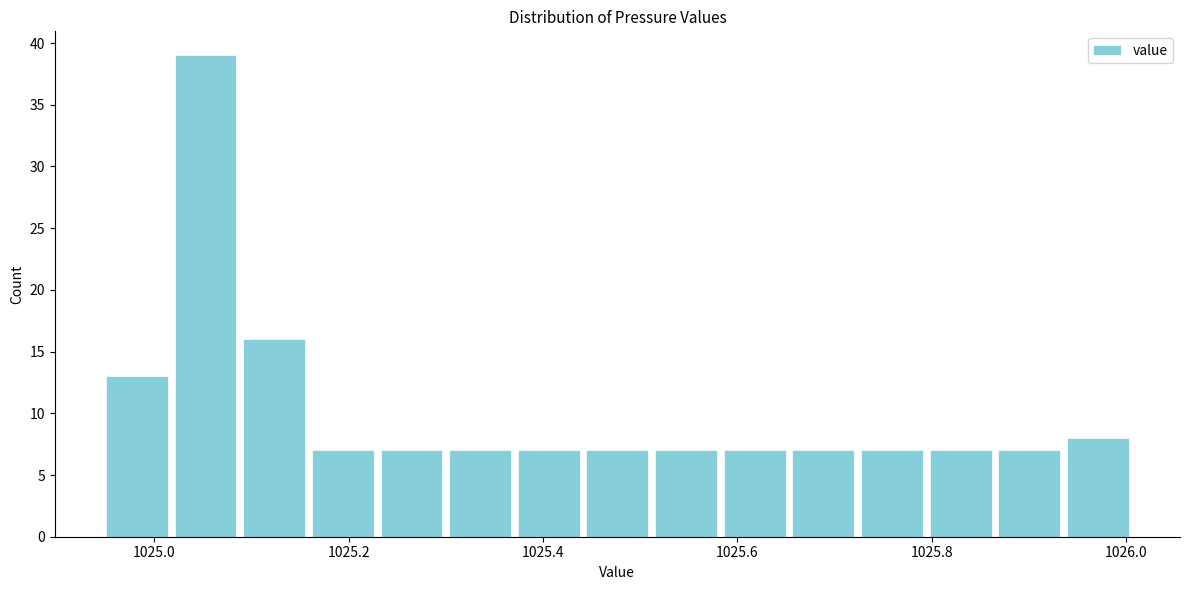

Around what value on the x-axis is the tallest bar? Give the approximate position of its centre, as read against the axis.

1025.06